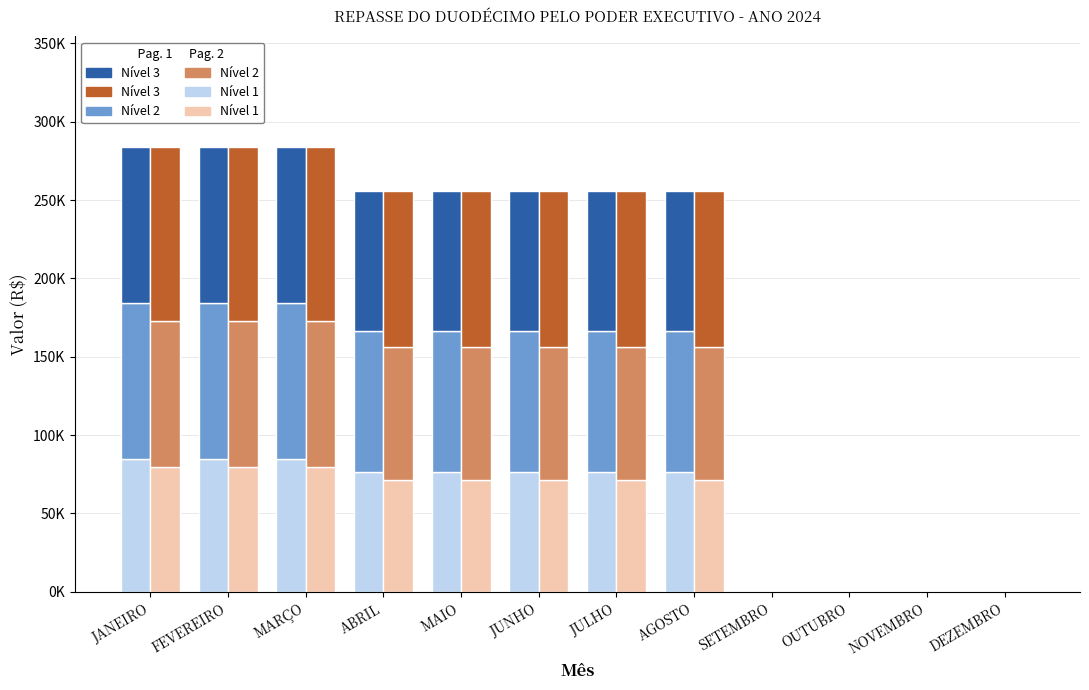

Reading left to right, transcribe all the data shown in this chart.

Pagamento 1 - Nível 1: 85087.8	85087.8	85087.8	76687.8	76687.8	76687.8	76687.8	76687.8	0.0	0.0	0.0	0.0
Pagamento 1 - Nível 2: 99269.1	99269.1	99269.1	89469.1	89469.1	89469.1	89469.1	89469.1	0.0	0.0	0.0	0.0
Pagamento 1 - Nível 3: 99269.1	99269.1	99269.1	89469.1	89469.1	89469.1	89469.1	89469.1	0.0	0.0	0.0	0.0
Pagamento 2 - Nível 1: 79415.3	79415.3	79415.3	71575.3	71575.3	71575.3	71575.3	71575.3	0.0	0.0	0.0	0.0
Pagamento 2 - Nível 2: 93596.6	93596.6	93596.6	84356.6	84356.6	84356.6	84356.6	84356.6	0.0	0.0	0.0	0.0
Pagamento 2 - Nível 3: 110614.2	110614.2	110614.2	99694.2	99694.2	99694.2	99694.2	99694.2	0.0	0.0	0.0	0.0